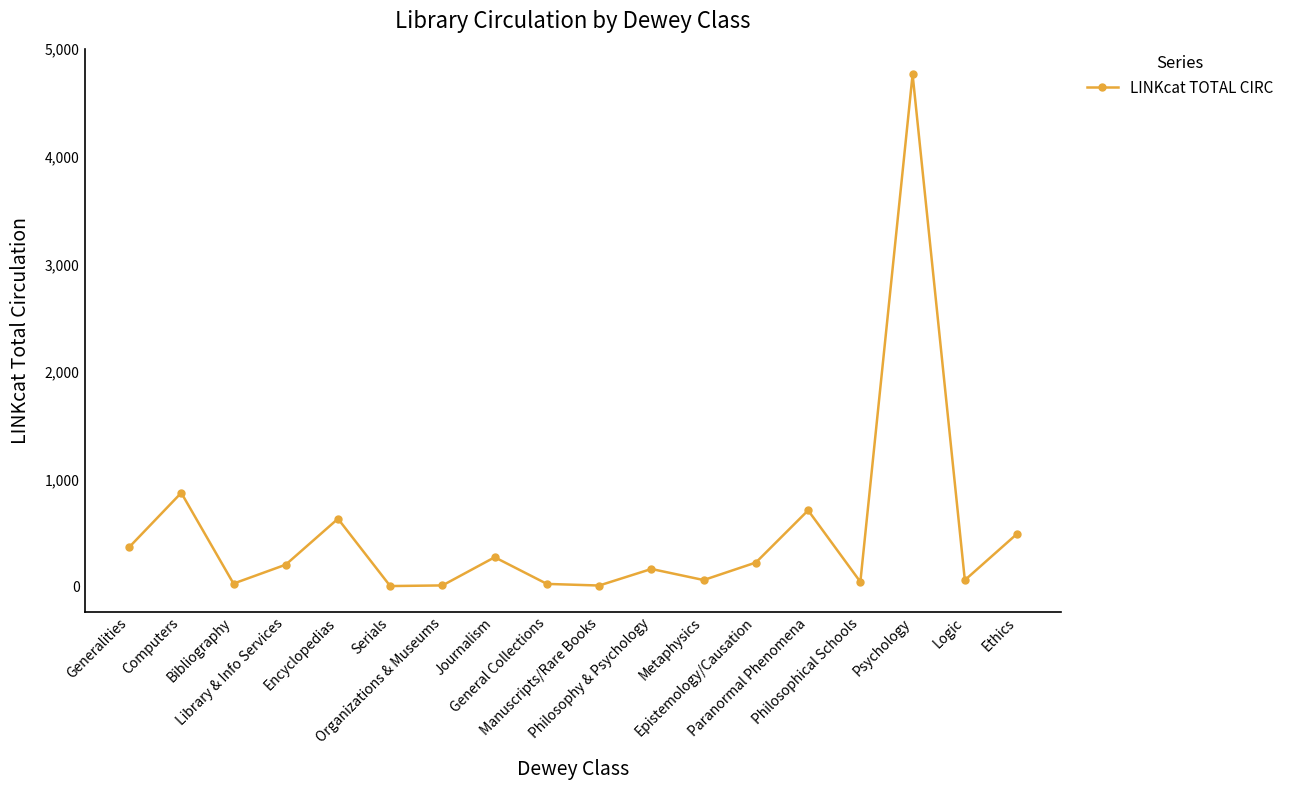

Between Organizations & Museums and Epistemology/Causation, which is larger?

Epistemology/Causation